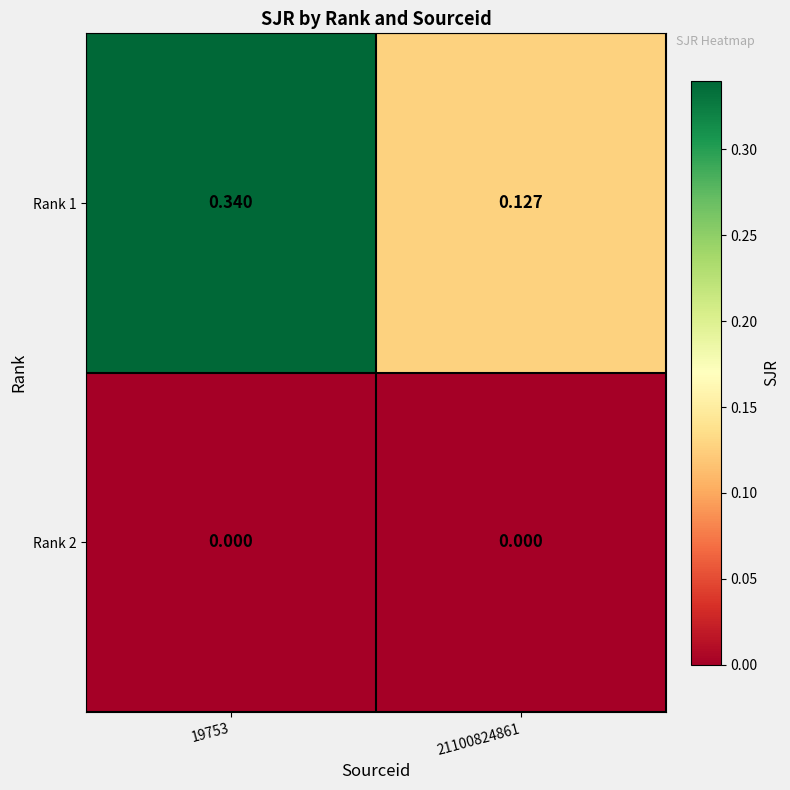

At which category is the sum across all series the highest?

19753